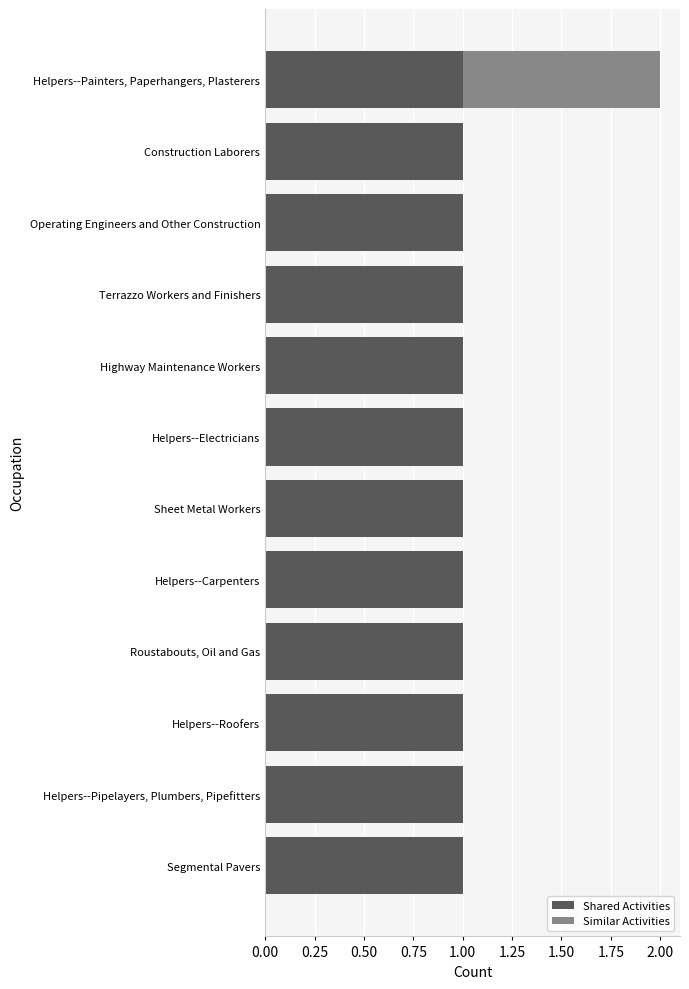

At which category is the sum across all series the highest?

Helpers--Painters, Paperhangers, Plasterers